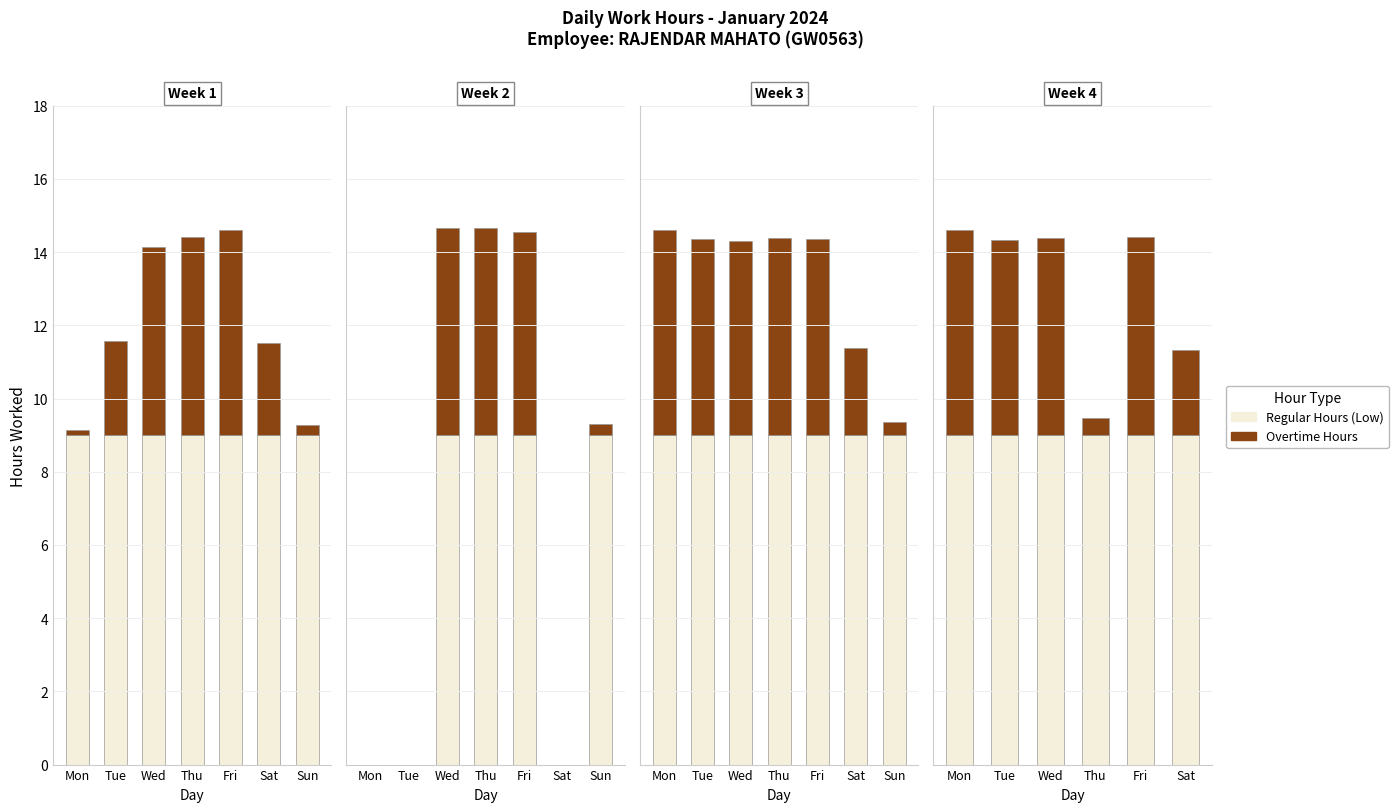

What is the greatest value displayed?

9.0